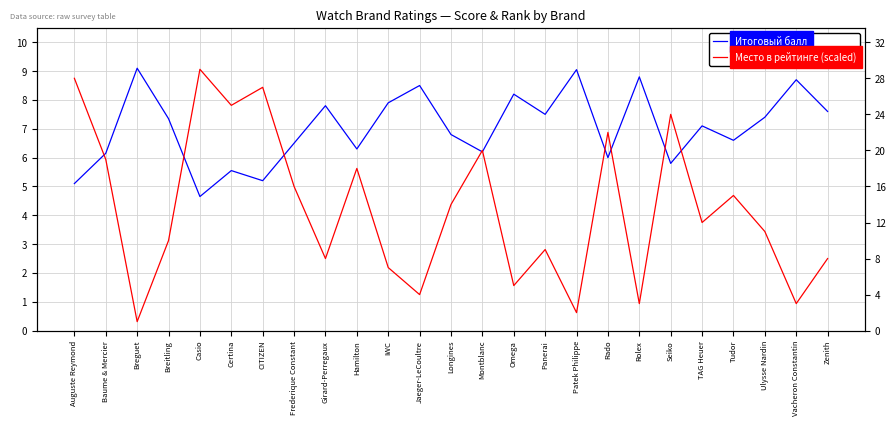

Where is Место в рейтинге (scaled) nearest to the value 4?

TAG Heuer